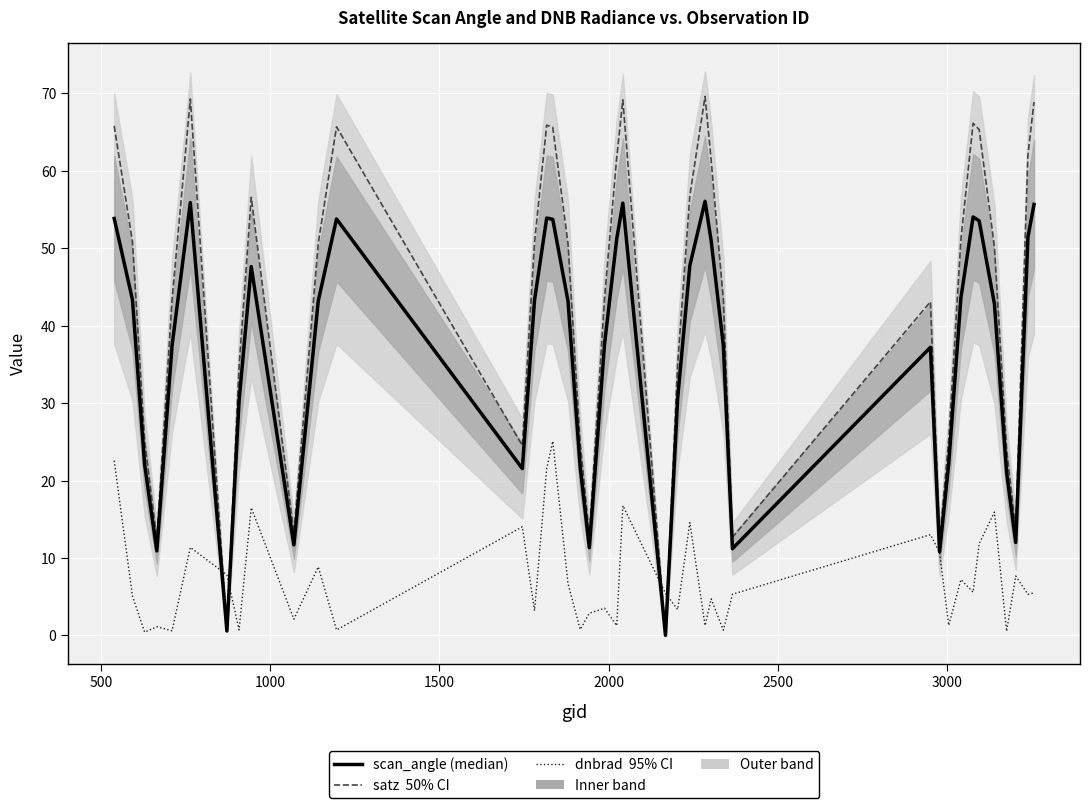

In scan_angle (median), how many points are higher than both neighbors (excluding endpoints)?

8